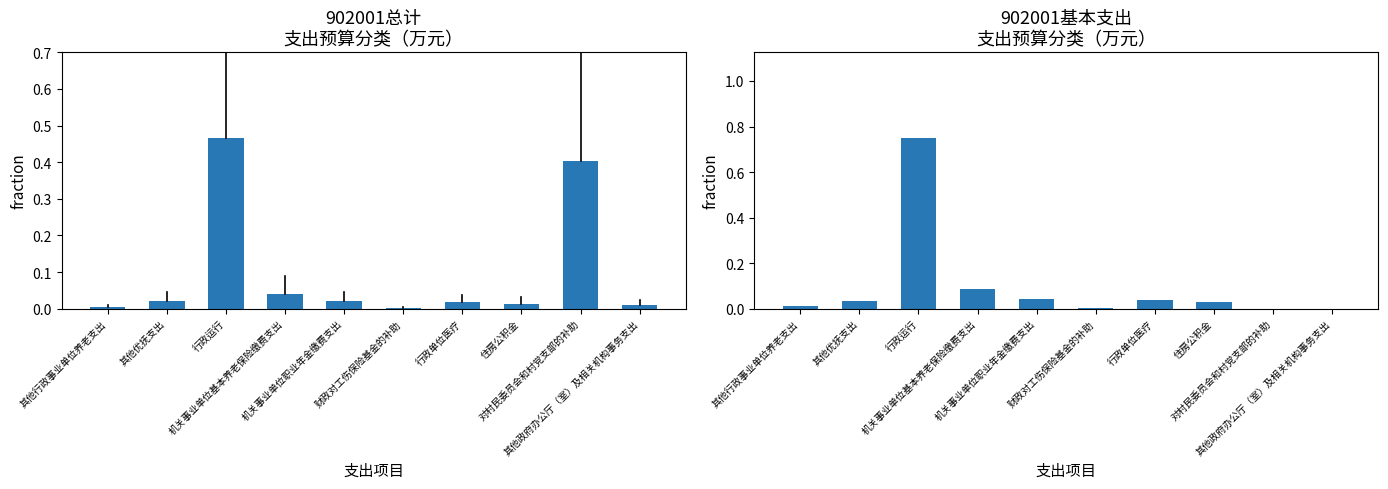

What is the total value across all series at 行政单位医疗?

0.1